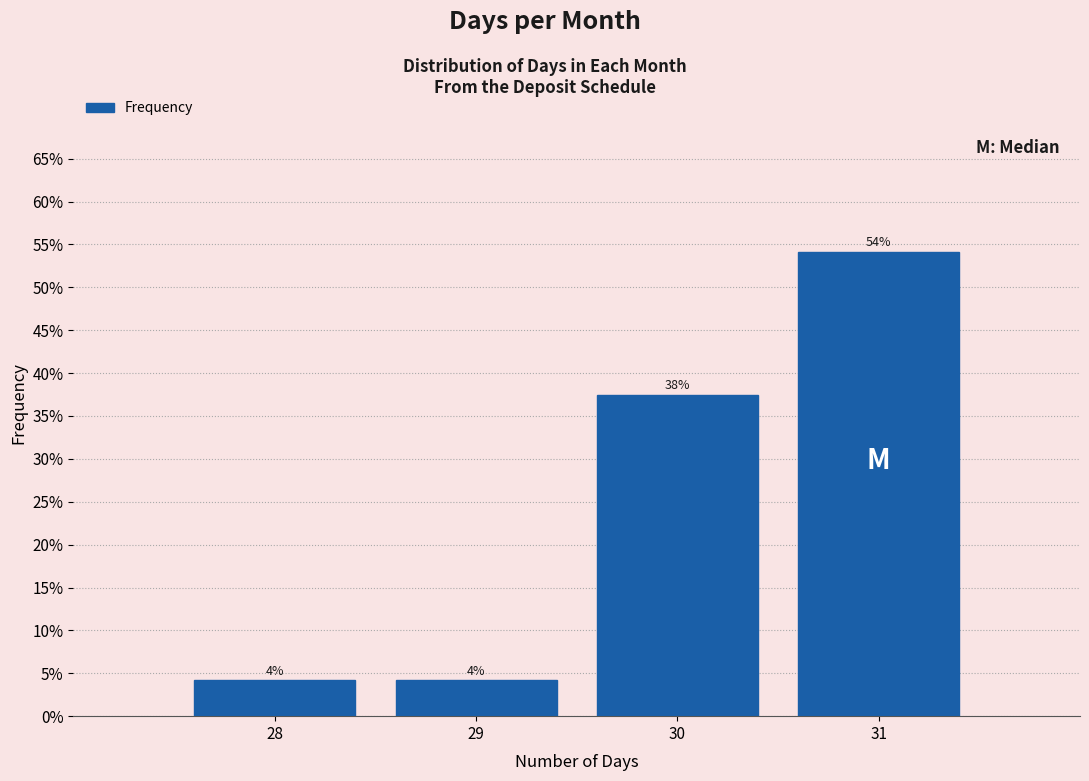

Are the bars horizontal?

No